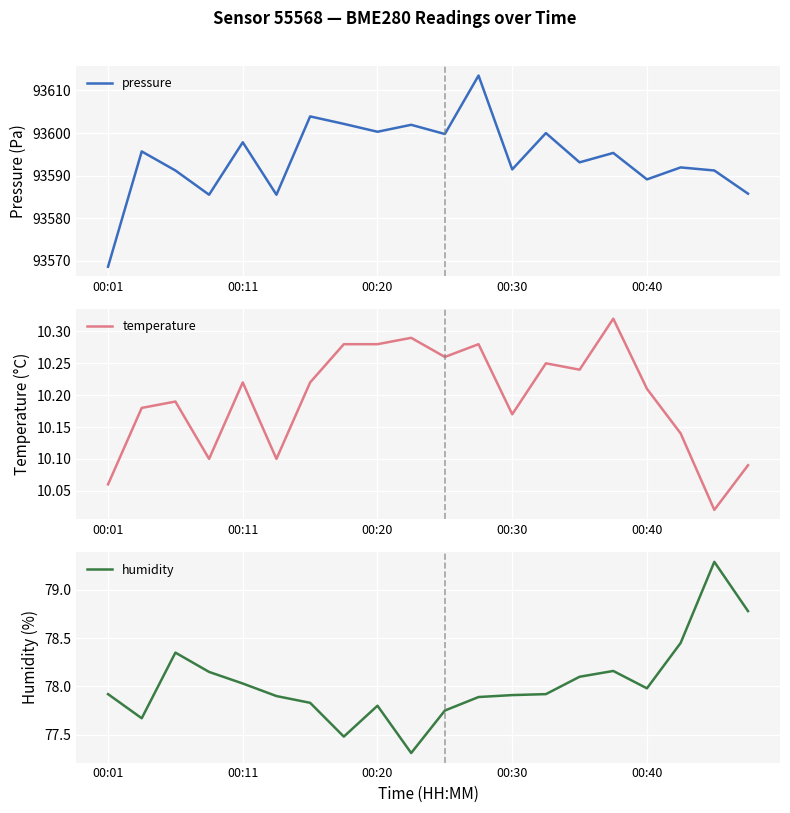

In pressure, how many points are higher than both neighbors (excluding endpoints)?

8